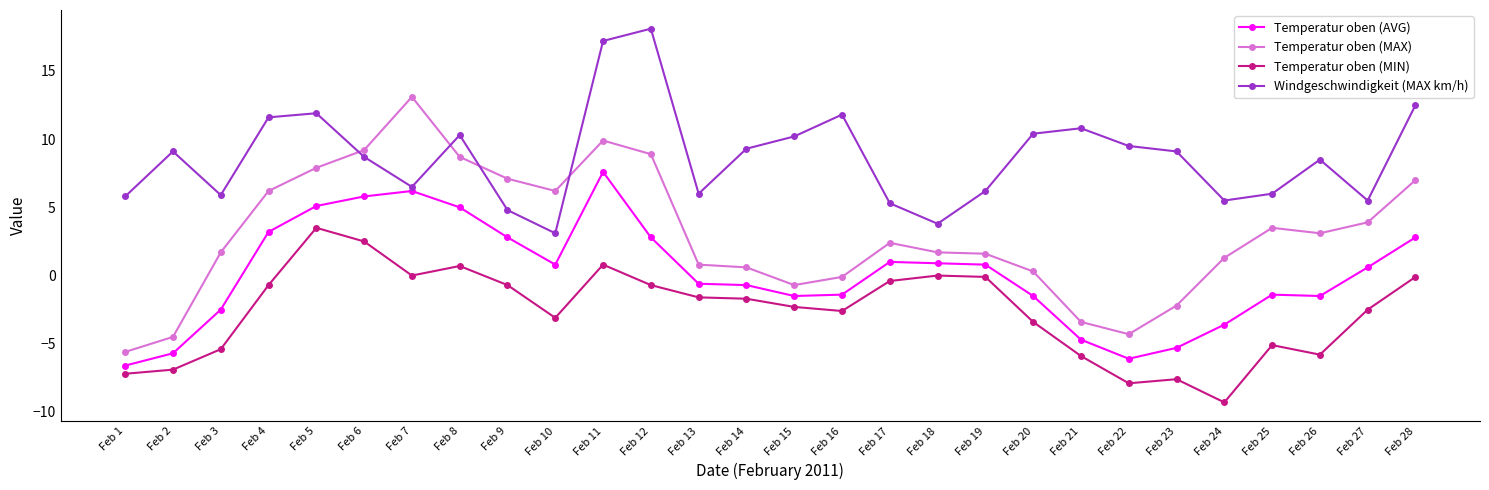

At which category is the sum across all series the highest?

Feb 11